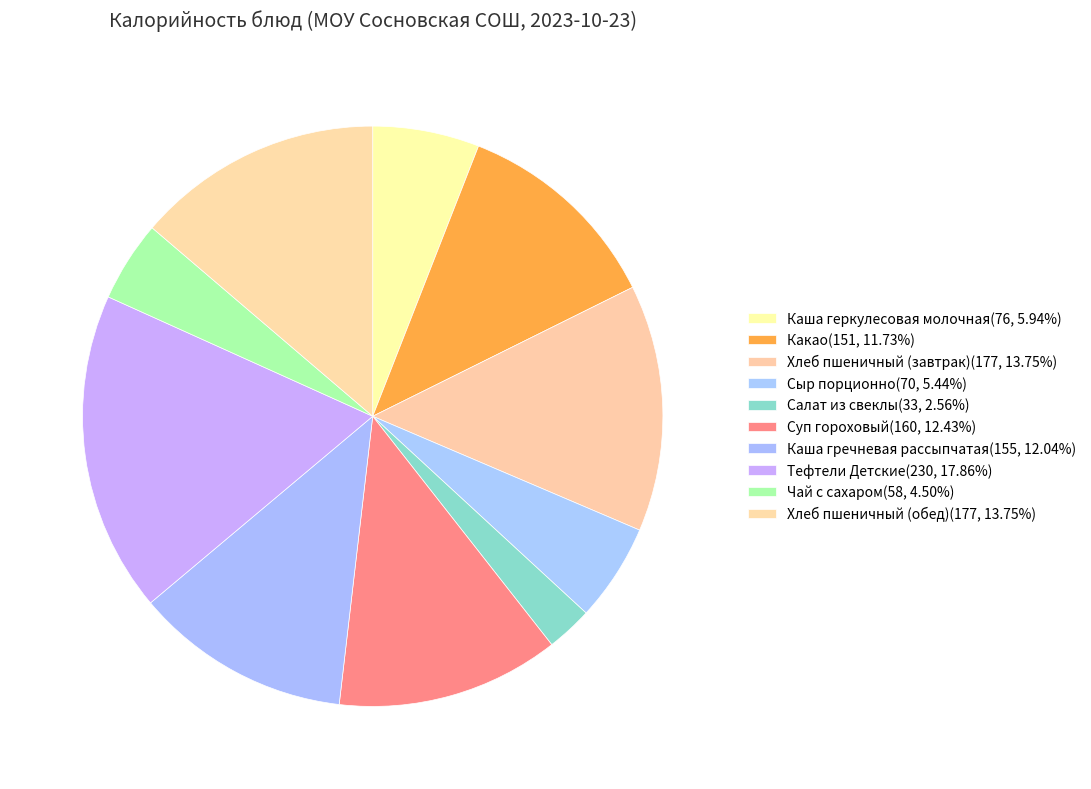

Combined, what portion of the pie is Суп гороховый and Салат из свеклы?

15.0%